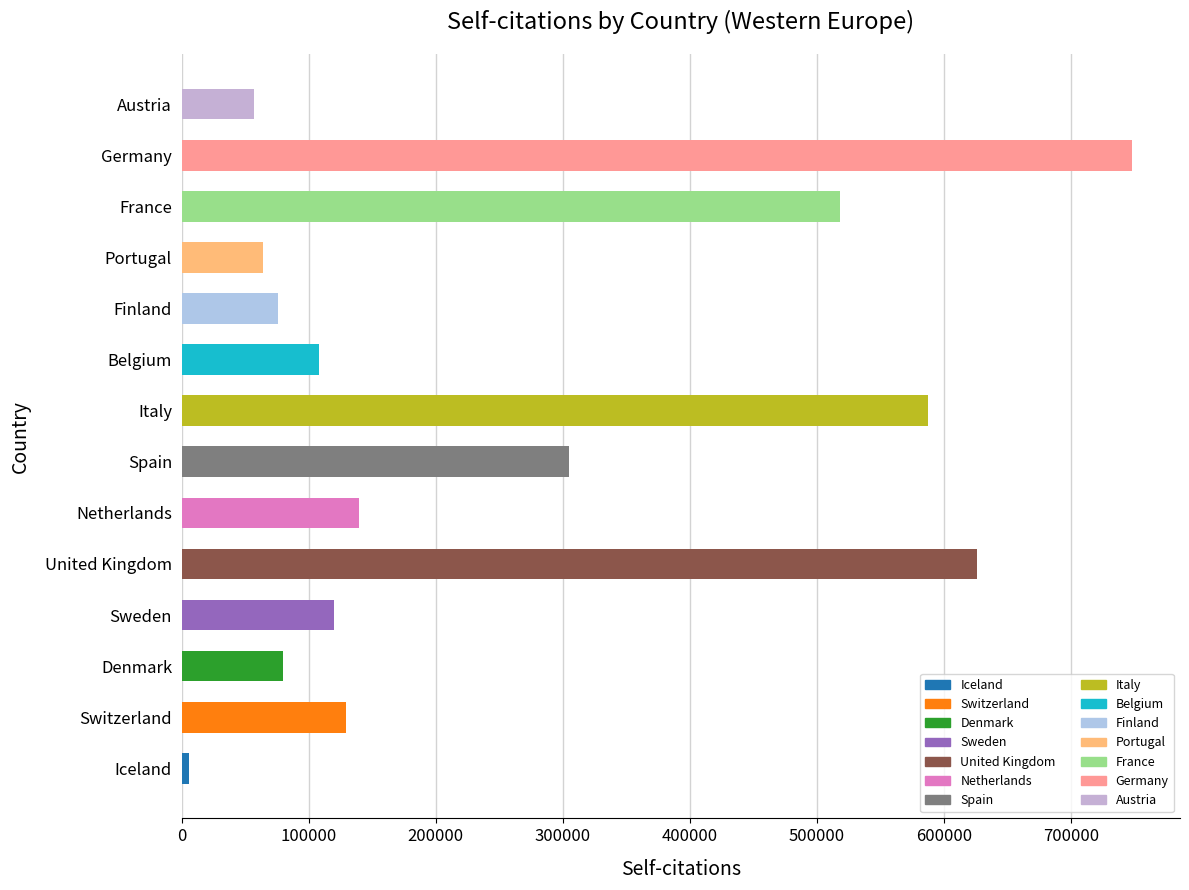

Reading top to bottom, what are all the values shown in this chart?

Austria=57148	Germany=748212	France=518398	Portugal=64104	Finland=76094	Belgium=107633	Italy=587318	Spain=305026	Netherlands=139155	United Kingdom=625920	Sweden=119621	Denmark=80074	Switzerland=129229	Iceland=6037